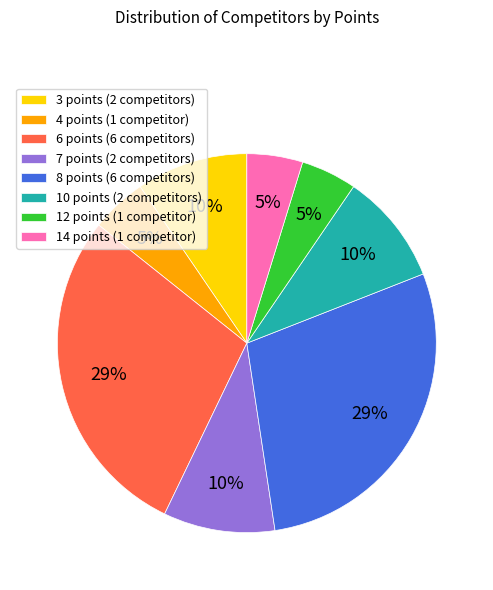

The 3 points (2 competitors) slice represents 10% of the pie. True or false?

True